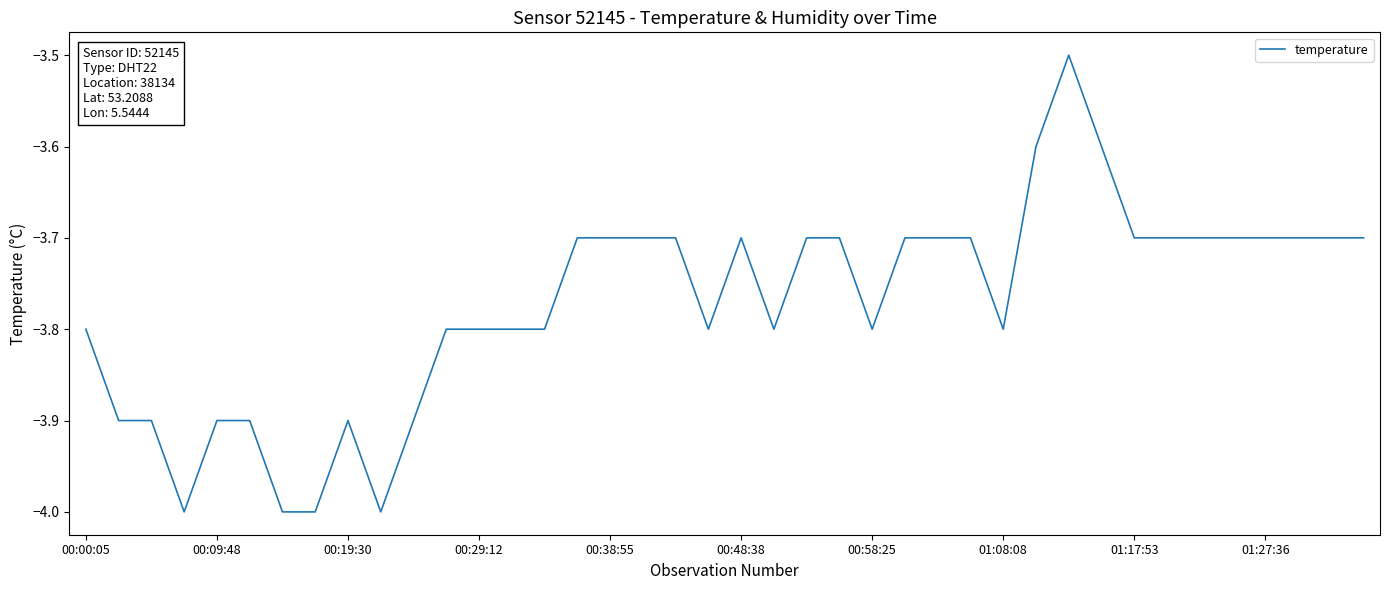

What is the difference between the maximum and minimum values?

0.5